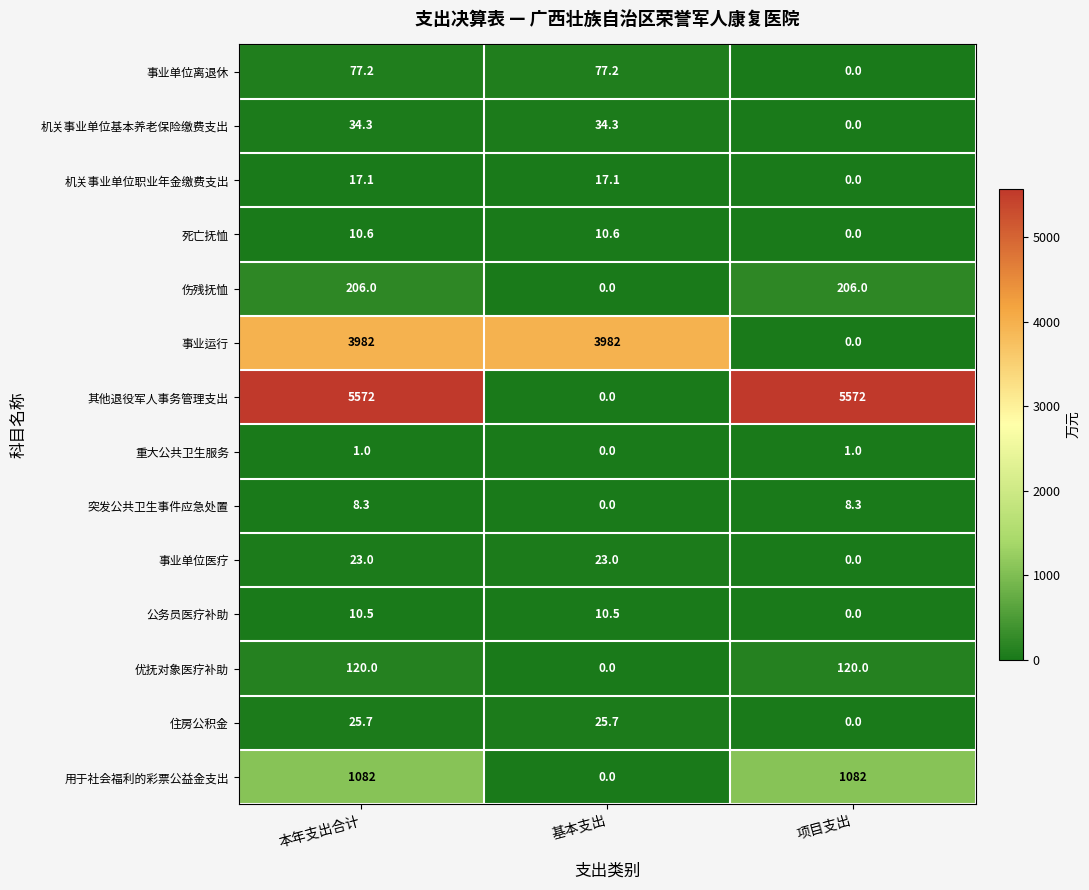

Which series has the widest spread of values?

其他退役军人事务管理支出